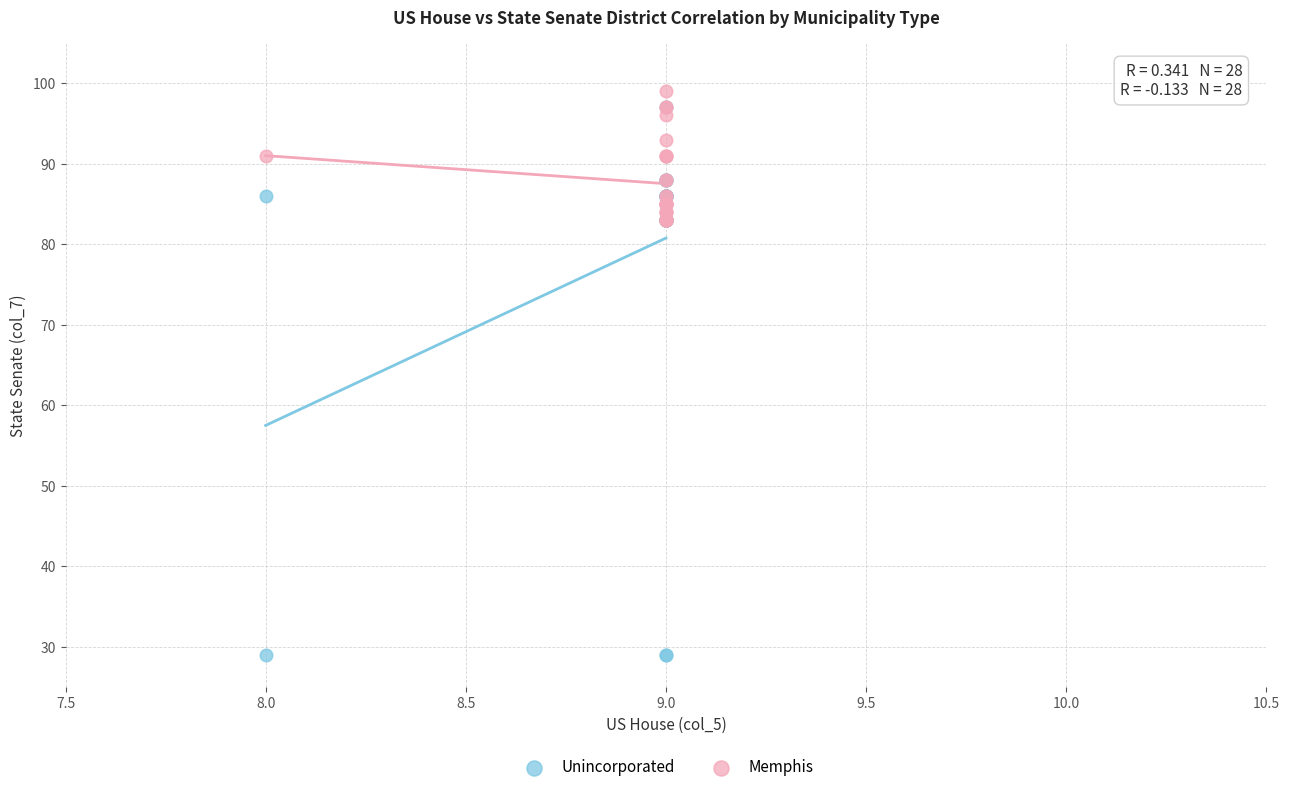

Which series has the largest Y range (max minus min)?

Unincorporated